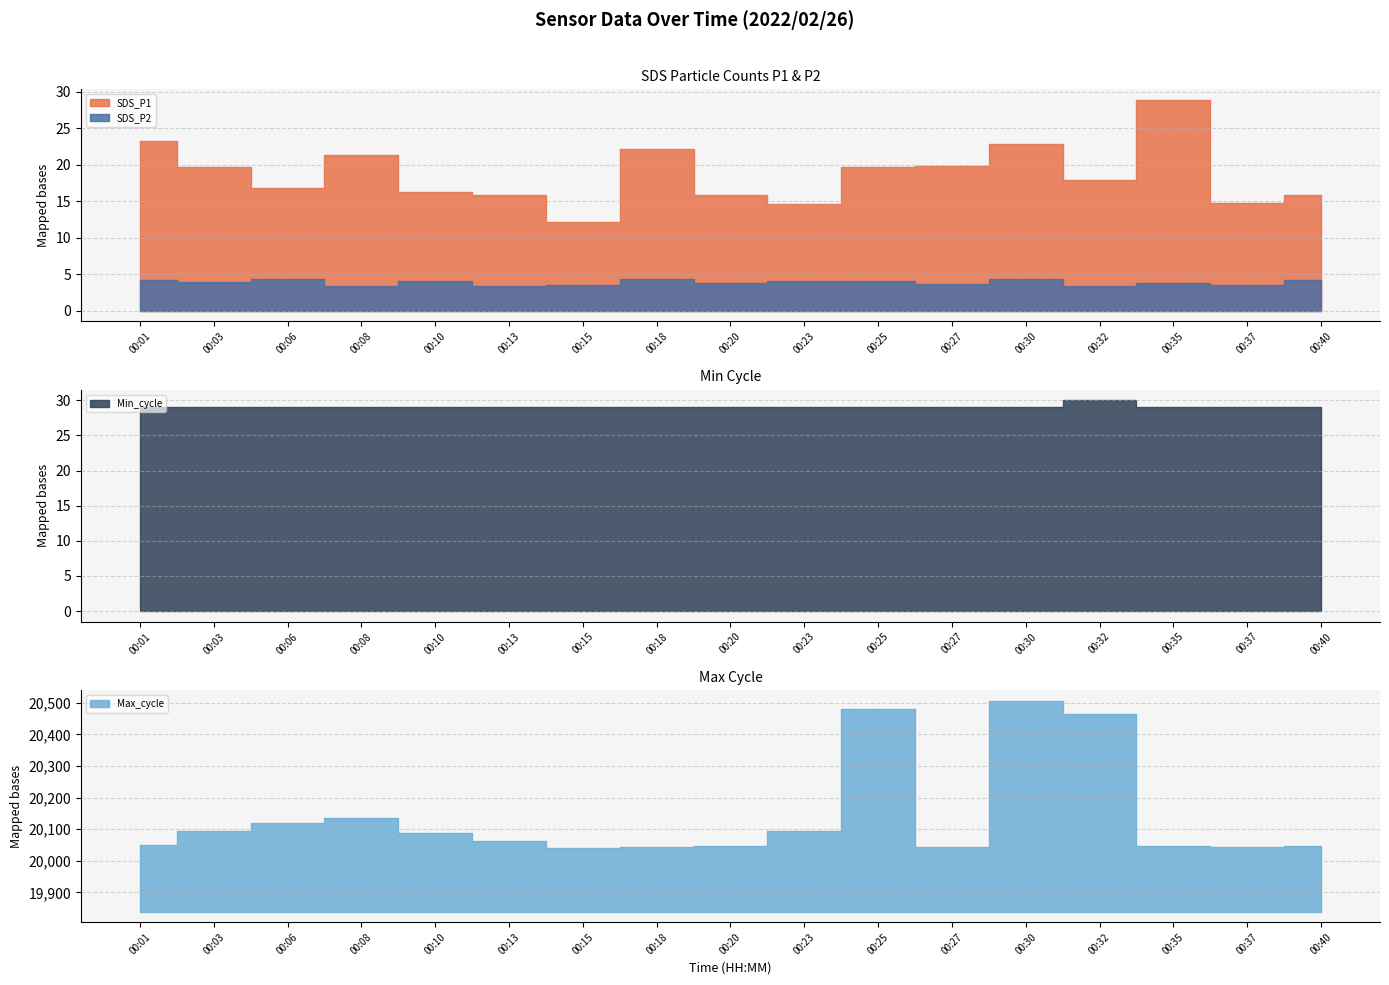

Which has a higher value, 00:40 or 00:03?

00:03